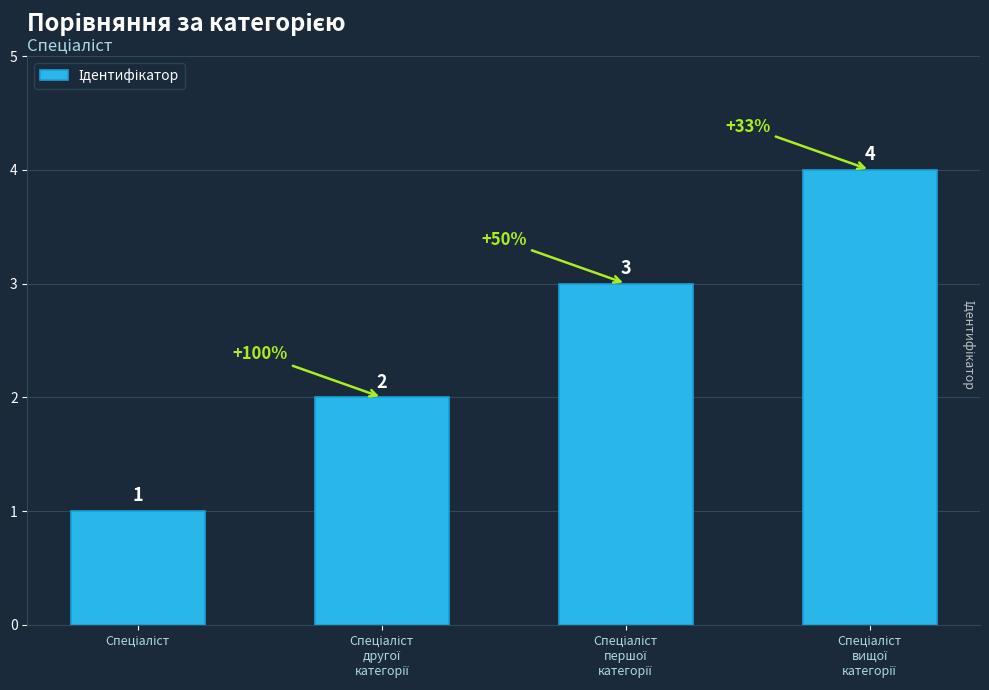

What is the difference between the maximum and second lowest values?

2